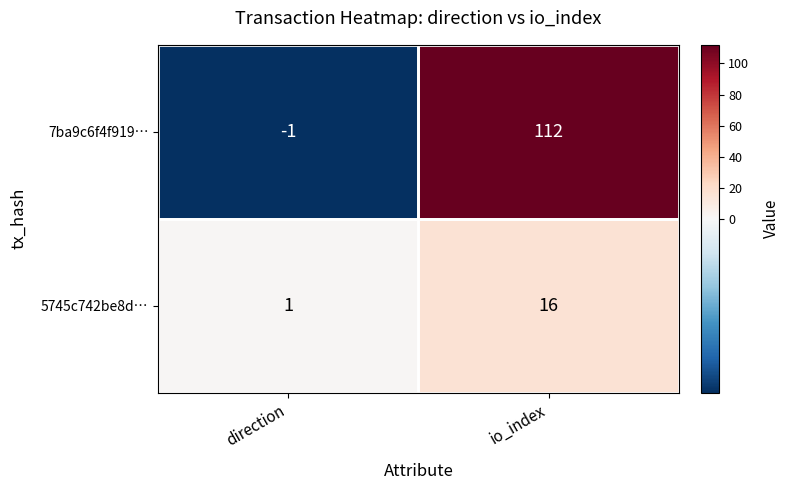

At which category is the sum across all series the highest?

io_index